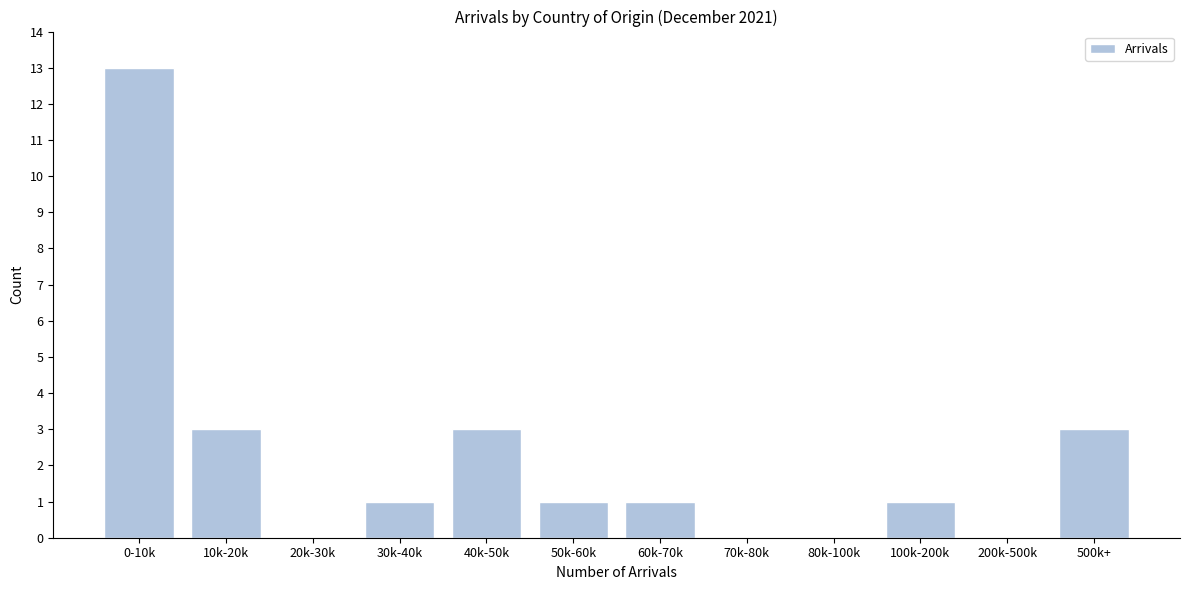

Reading right to left, transcribe all the data shown in this chart.

500k+=3	200k-500k=0	100k-200k=1	80k-100k=0	70k-80k=0	60k-70k=1	50k-60k=1	40k-50k=3	30k-40k=1	20k-30k=0	10k-20k=3	0-10k=13